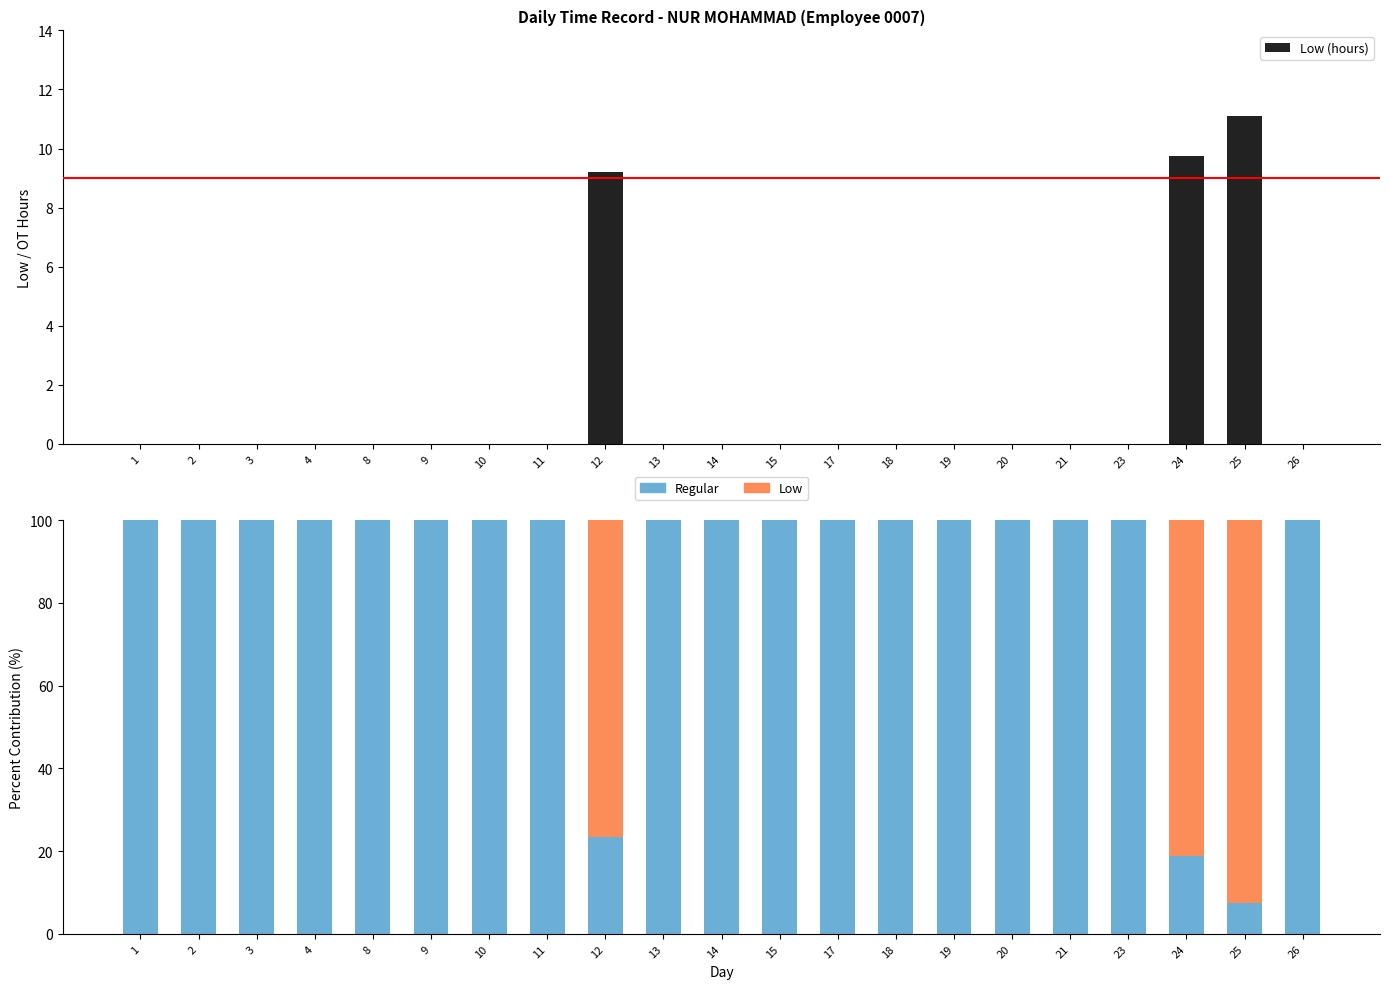

The Regular series shows 46.8 at 1. True or false?

False